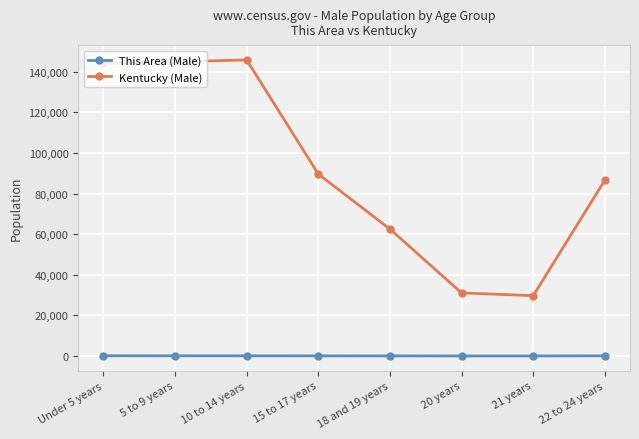

What is the difference between the highest and lowest values at 21 years?

29692